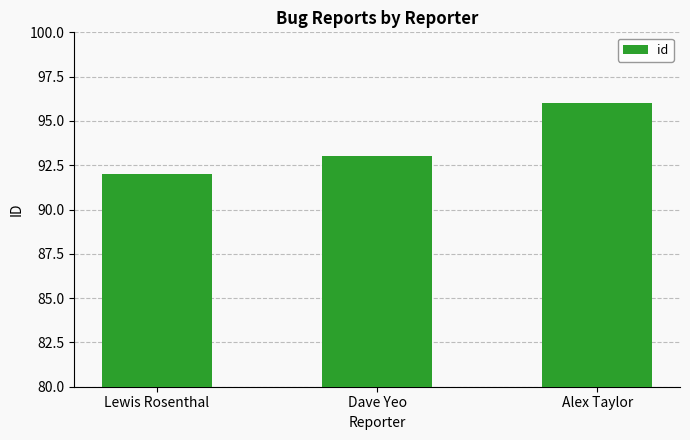

Reading right to left, list all the values displayed in this chart.

Alex Taylor=96	Dave Yeo=93	Lewis Rosenthal=92